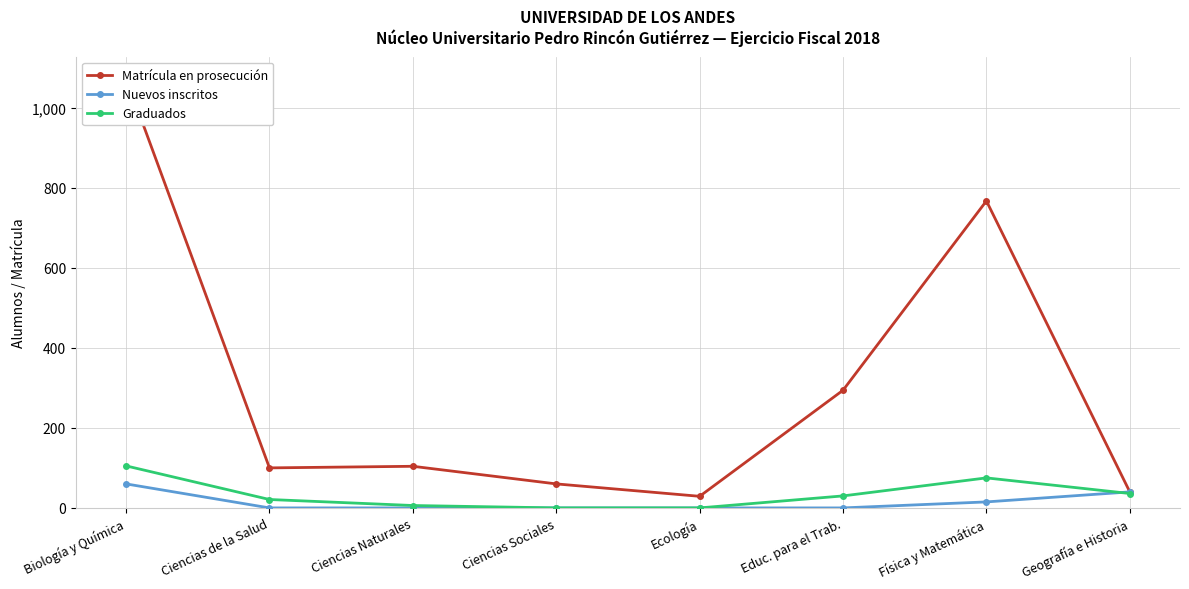

Reading right to left, what are all the values shown in this chart?

Matrícula en prosecución: Geografía e Historia=40	Física y Matemática=767	Educ. para el Trab.=294	Ecología=29	Ciencias Sociales=60	Ciencias Naturales=104	Ciencias de la Salud=100	Biología y Química=1074
Nuevos inscritos: Geografía e Historia=40	Física y Matemática=15	Educ. para el Trab.=0	Ecología=0	Ciencias Sociales=0	Ciencias Naturales=0	Ciencias de la Salud=0	Biología y Química=60
Graduados: Geografía e Historia=36	Física y Matemática=75	Educ. para el Trab.=30	Ecología=0	Ciencias Sociales=0	Ciencias Naturales=6	Ciencias de la Salud=21	Biología y Química=105